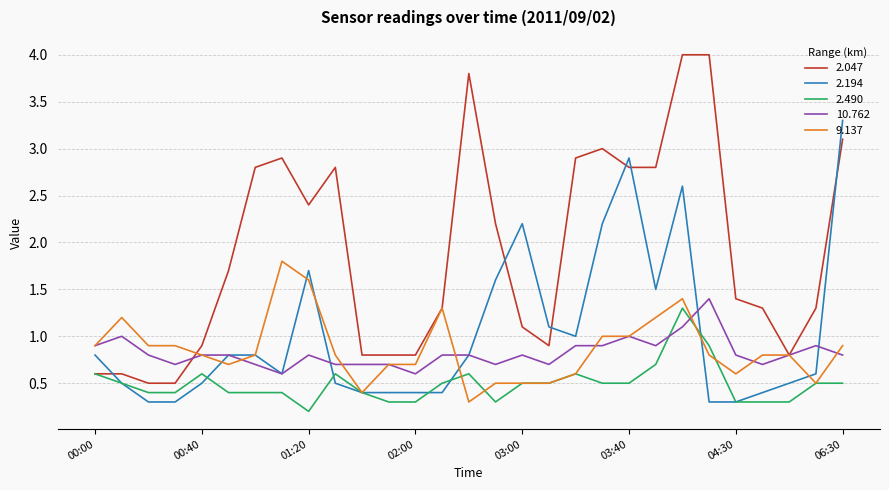

What is the maximum value for 2.194?

3.3